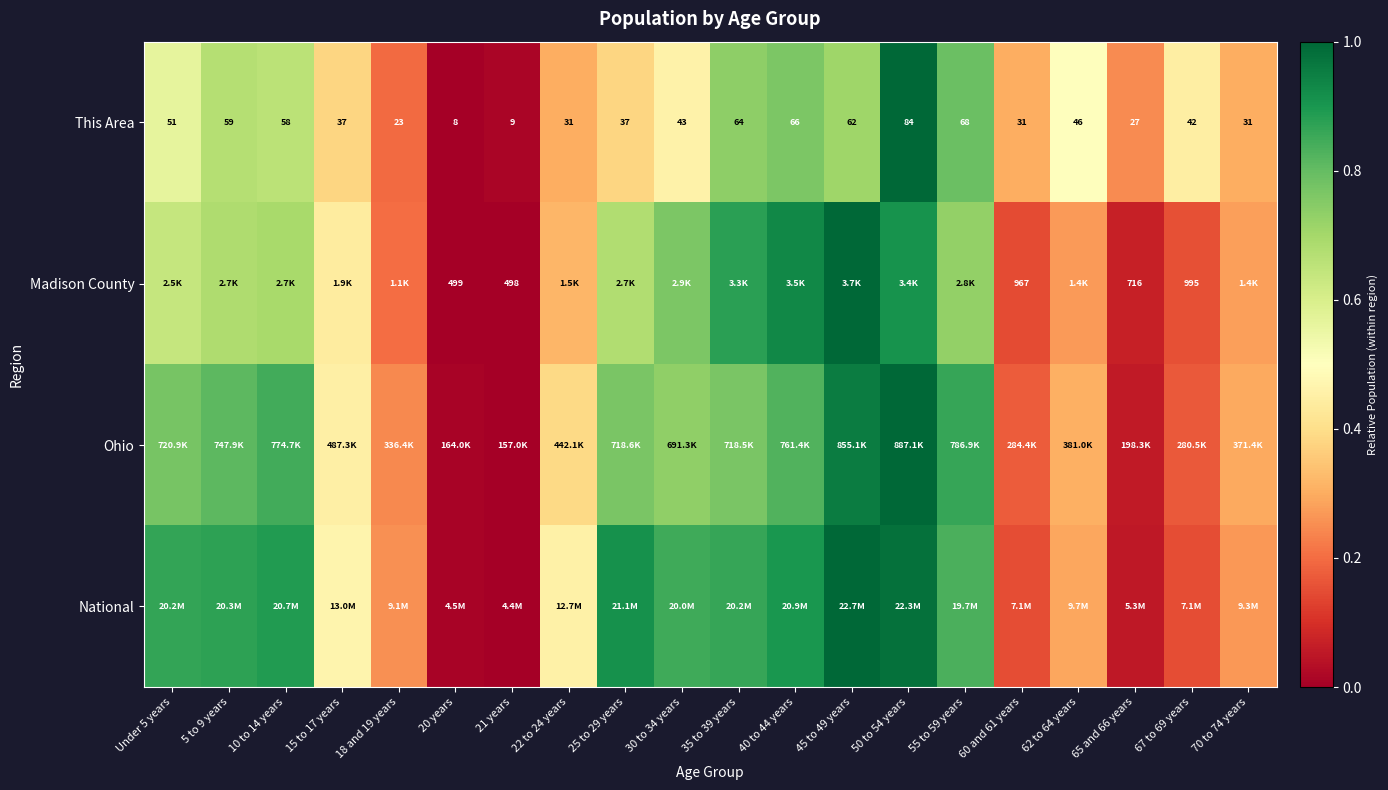

Count the number of categories in the chart.

20